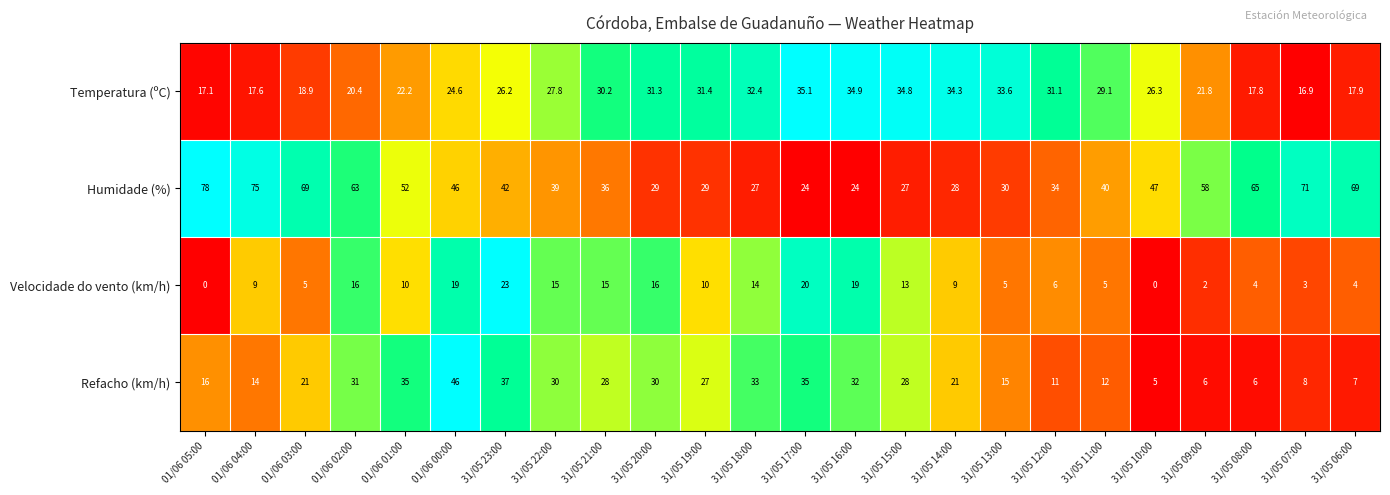

Rank the series at 31/05 15:00 from lowest to highest value.

Velocidade do vento (km/h), Humidade (%), Refacho (km/h), Temperatura (ºC)